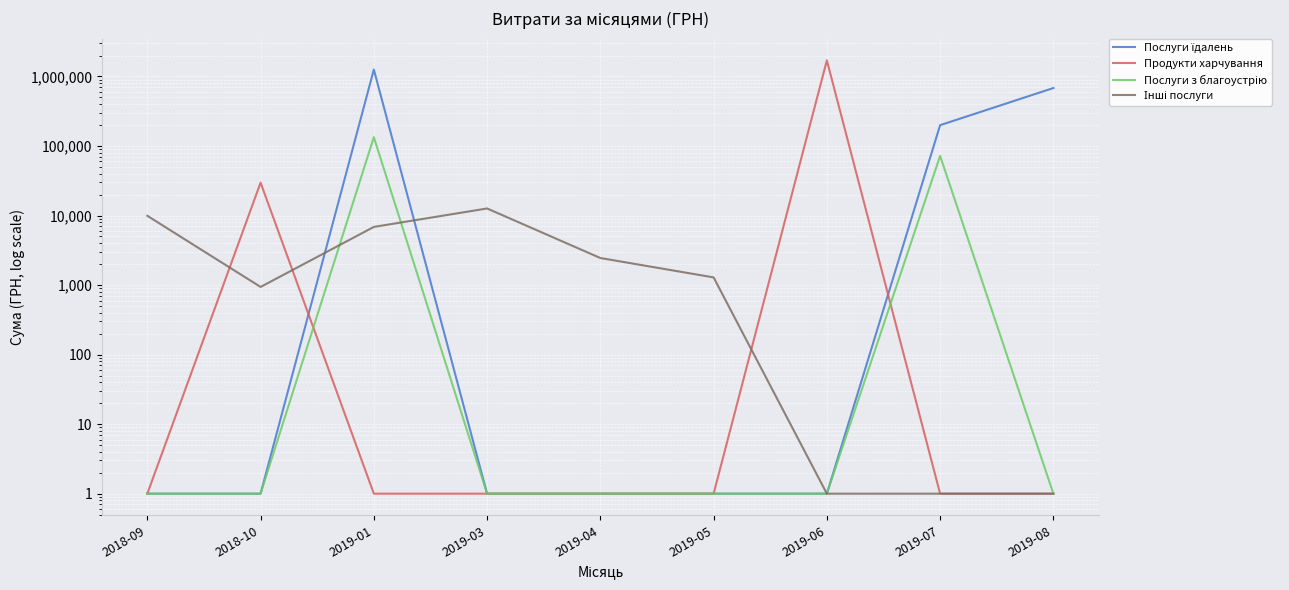

Where does the Інші послуги series first go above 1289?

2018-09